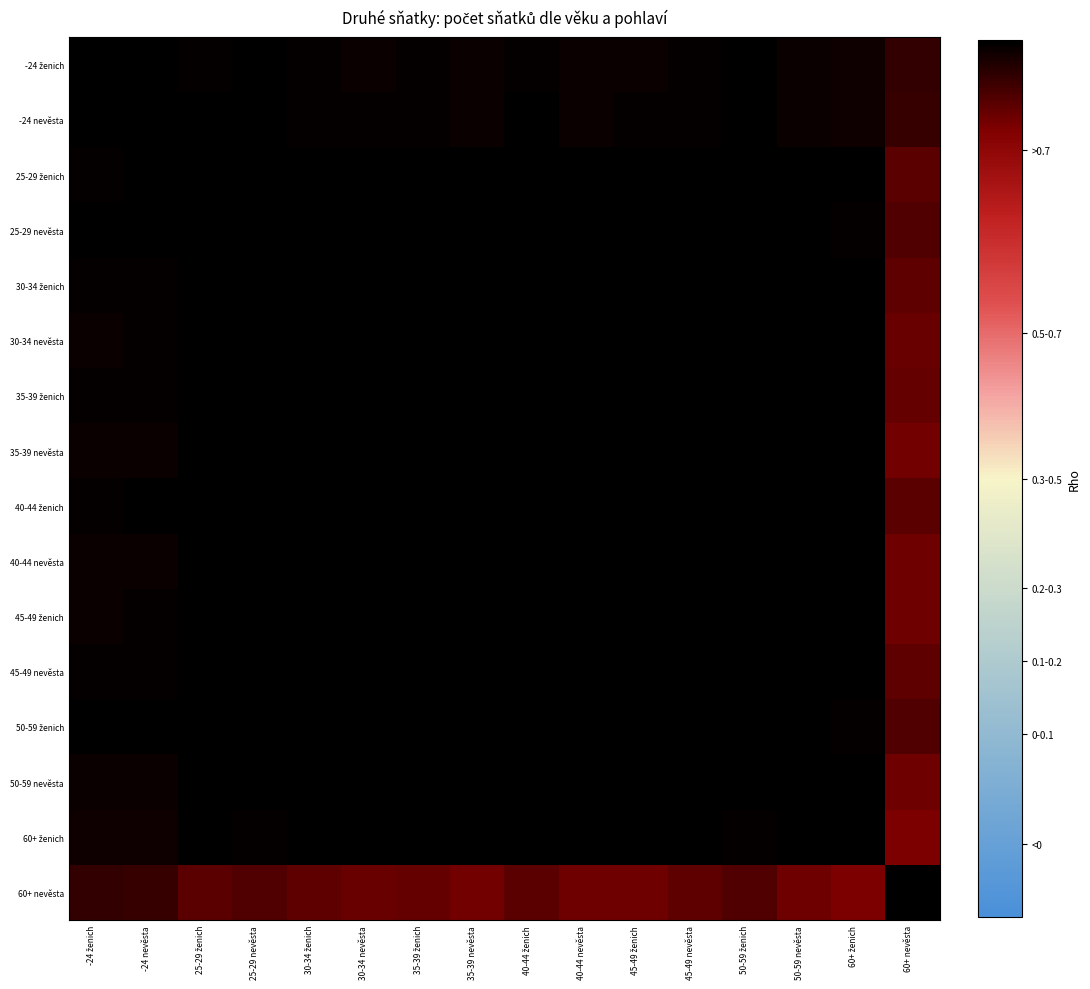

What is the maximum value shown in the chart?

1.0